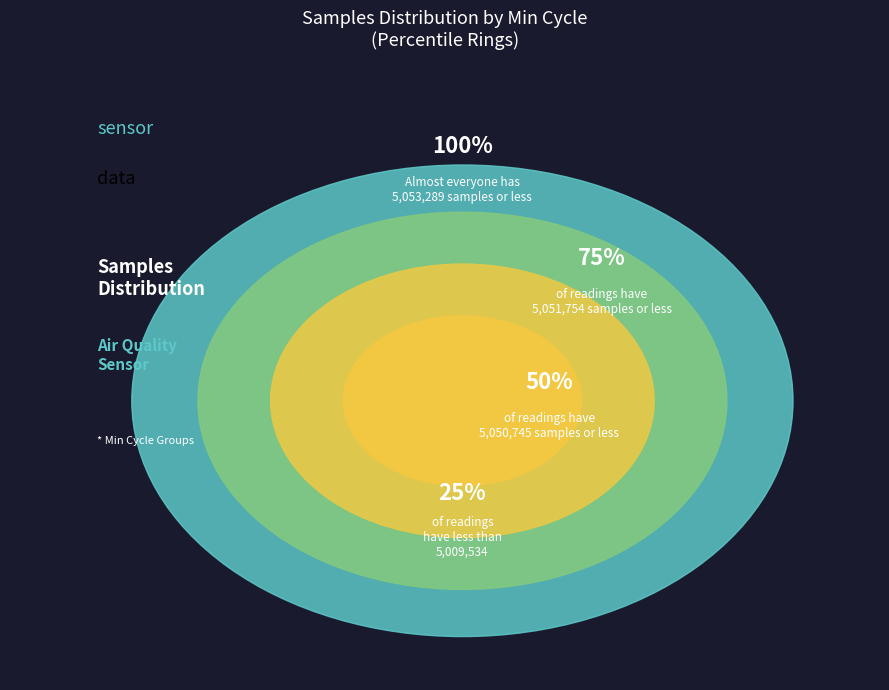

Is 28 the majority of the pie?

No